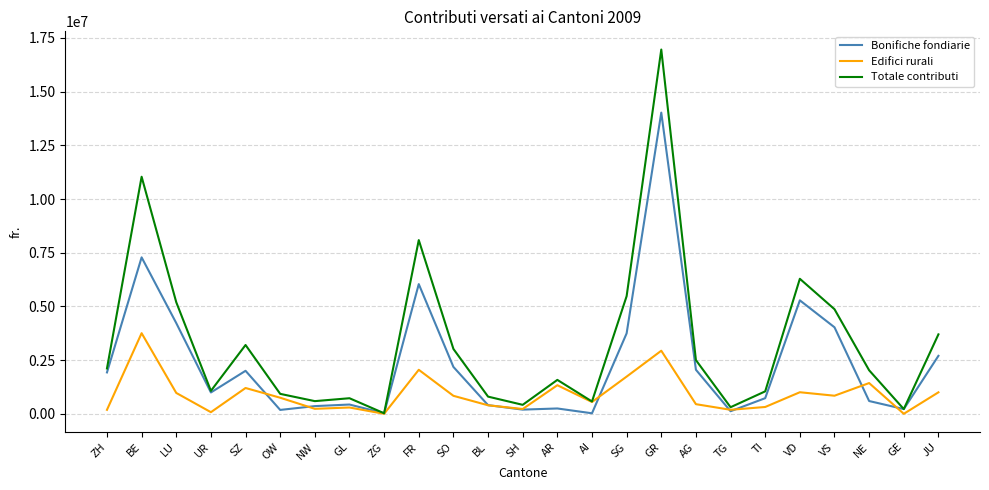

At which label does Totale contributi reach its peak?

GR